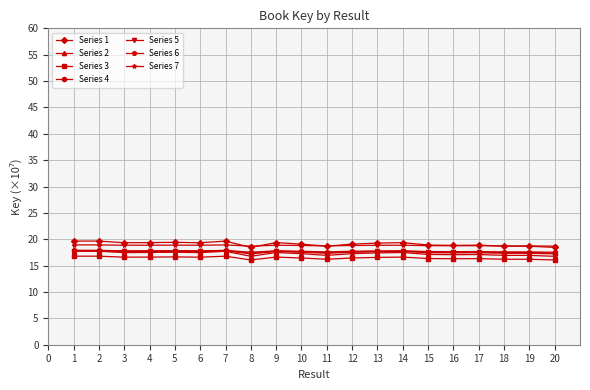

What is the value of the Series 5 point at the 14th from the left?

17.7